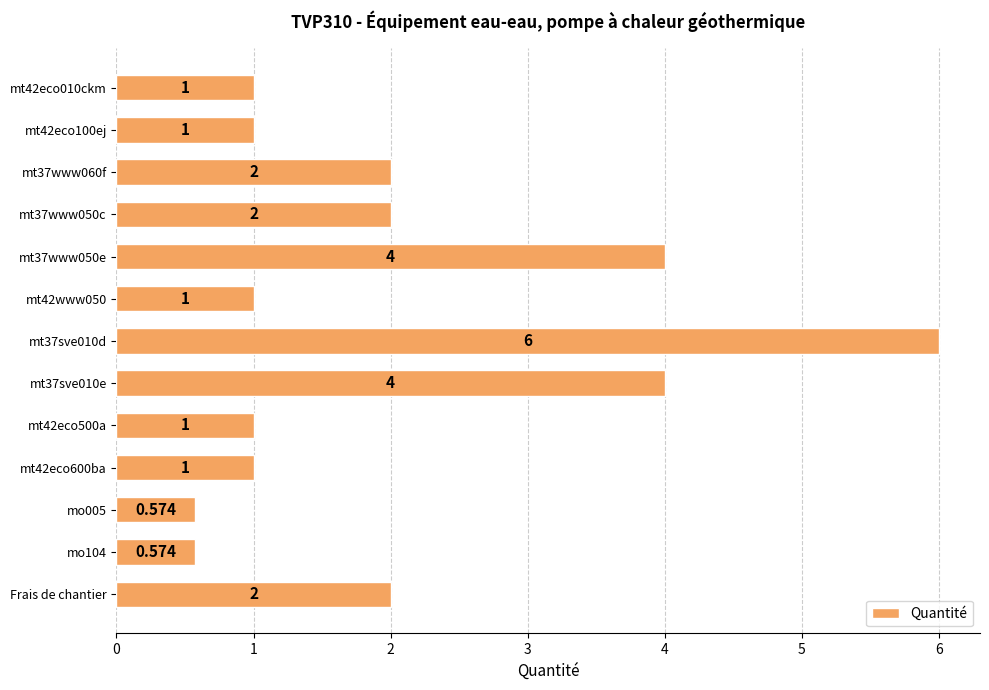

Rank the categories by value from lowest to highest.

mo005, mo104, mt42eco010ckm, mt42eco100ej, mt42www050, mt42eco500a, mt42eco600ba, mt37www060f, mt37www050c, Frais de chantier, mt37www050e, mt37sve010e, mt37sve010d